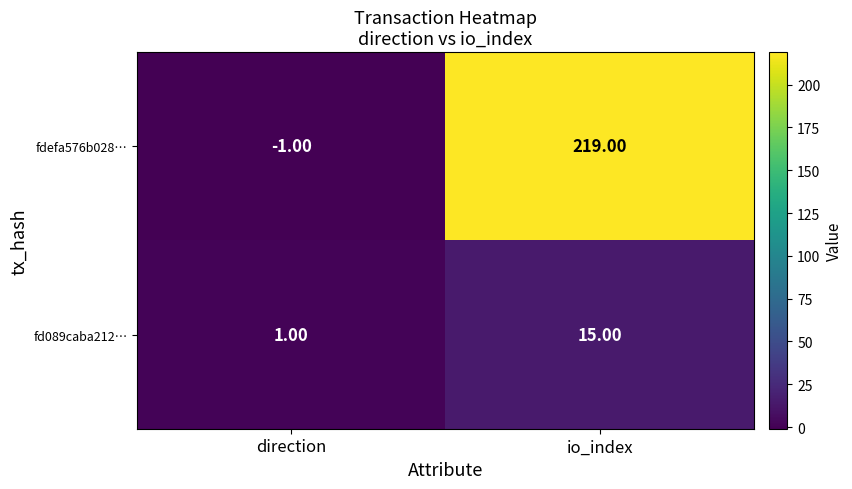

At io_index, list the series in order from smallest to largest.

fd089caba212…, fdefa576b028…